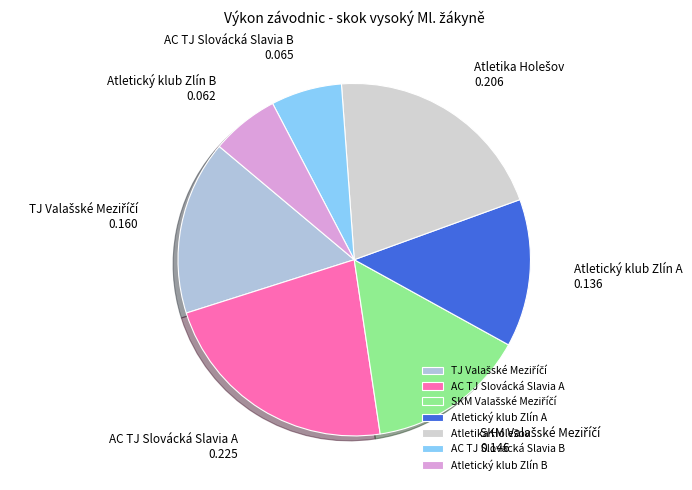

Is there any slice that represents more than half of the pie?

No